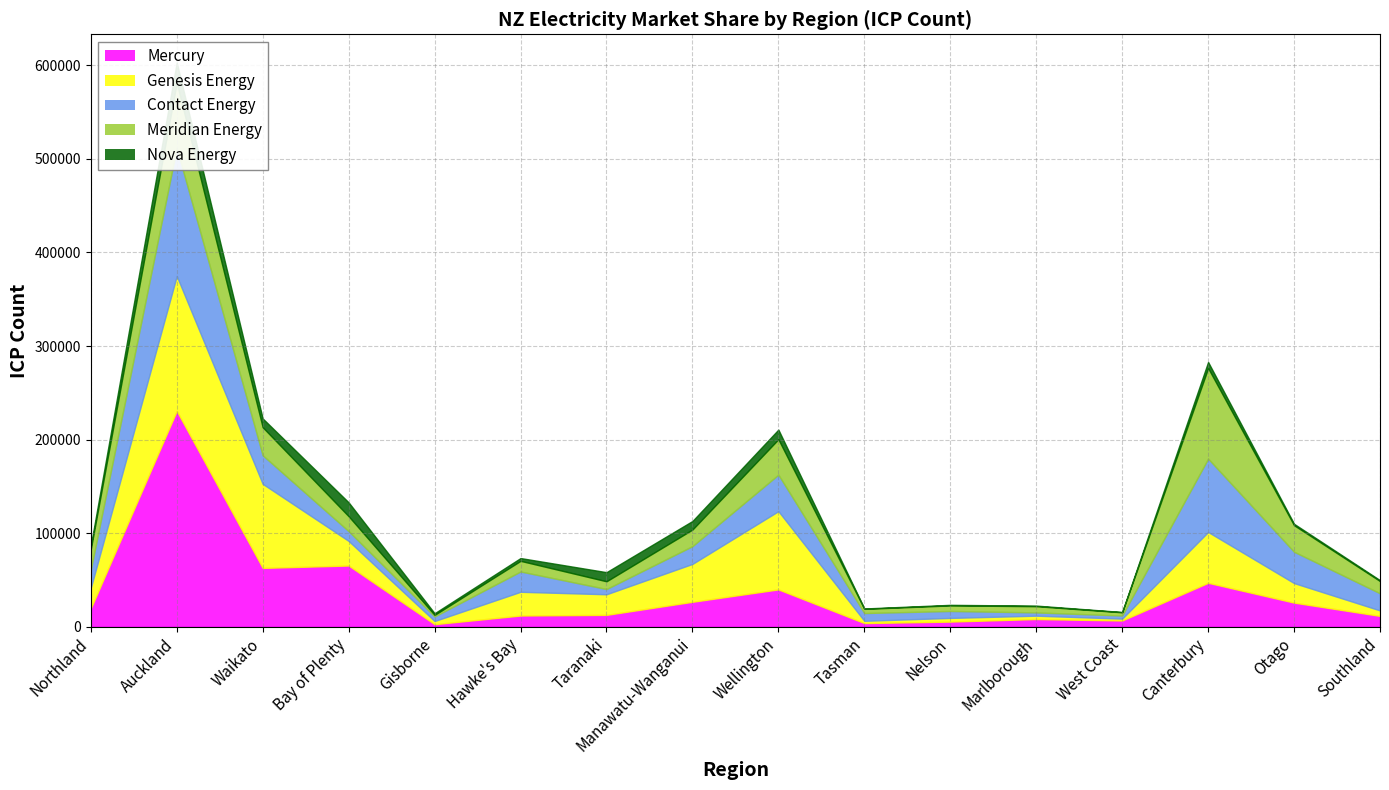

Count the number of categories in the chart.

16